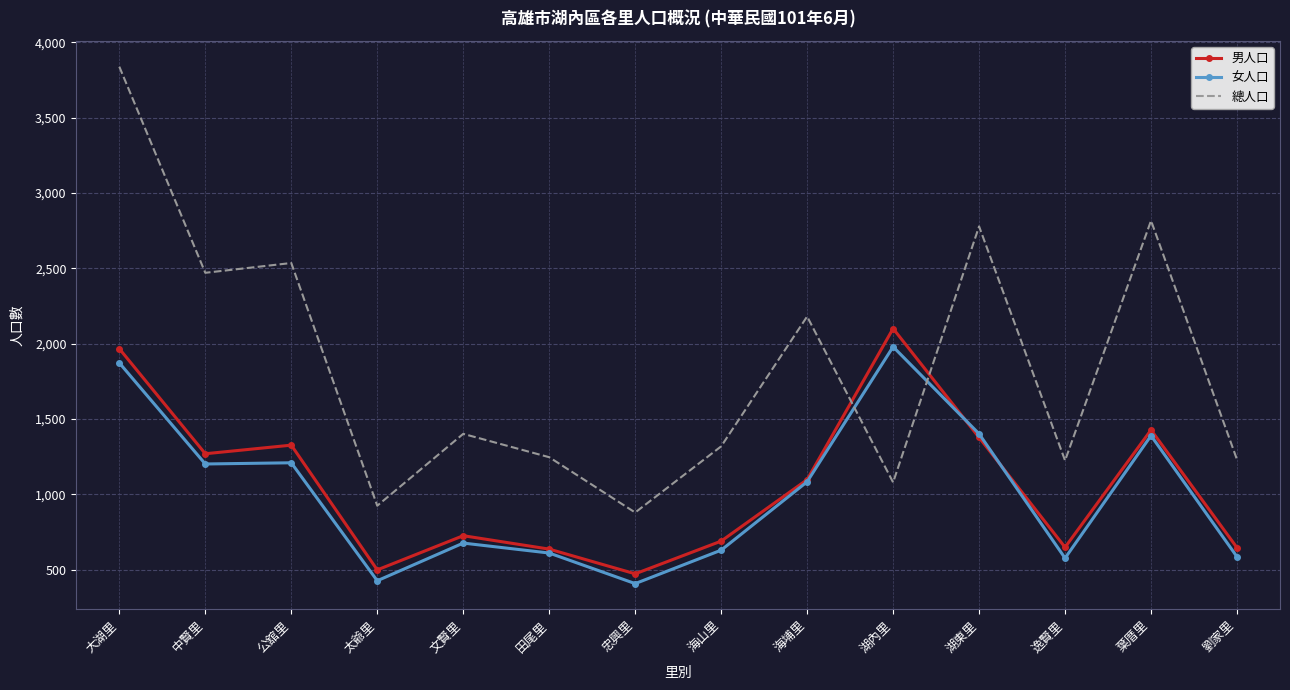

How many values in the 男人口 series are below 1097?

7